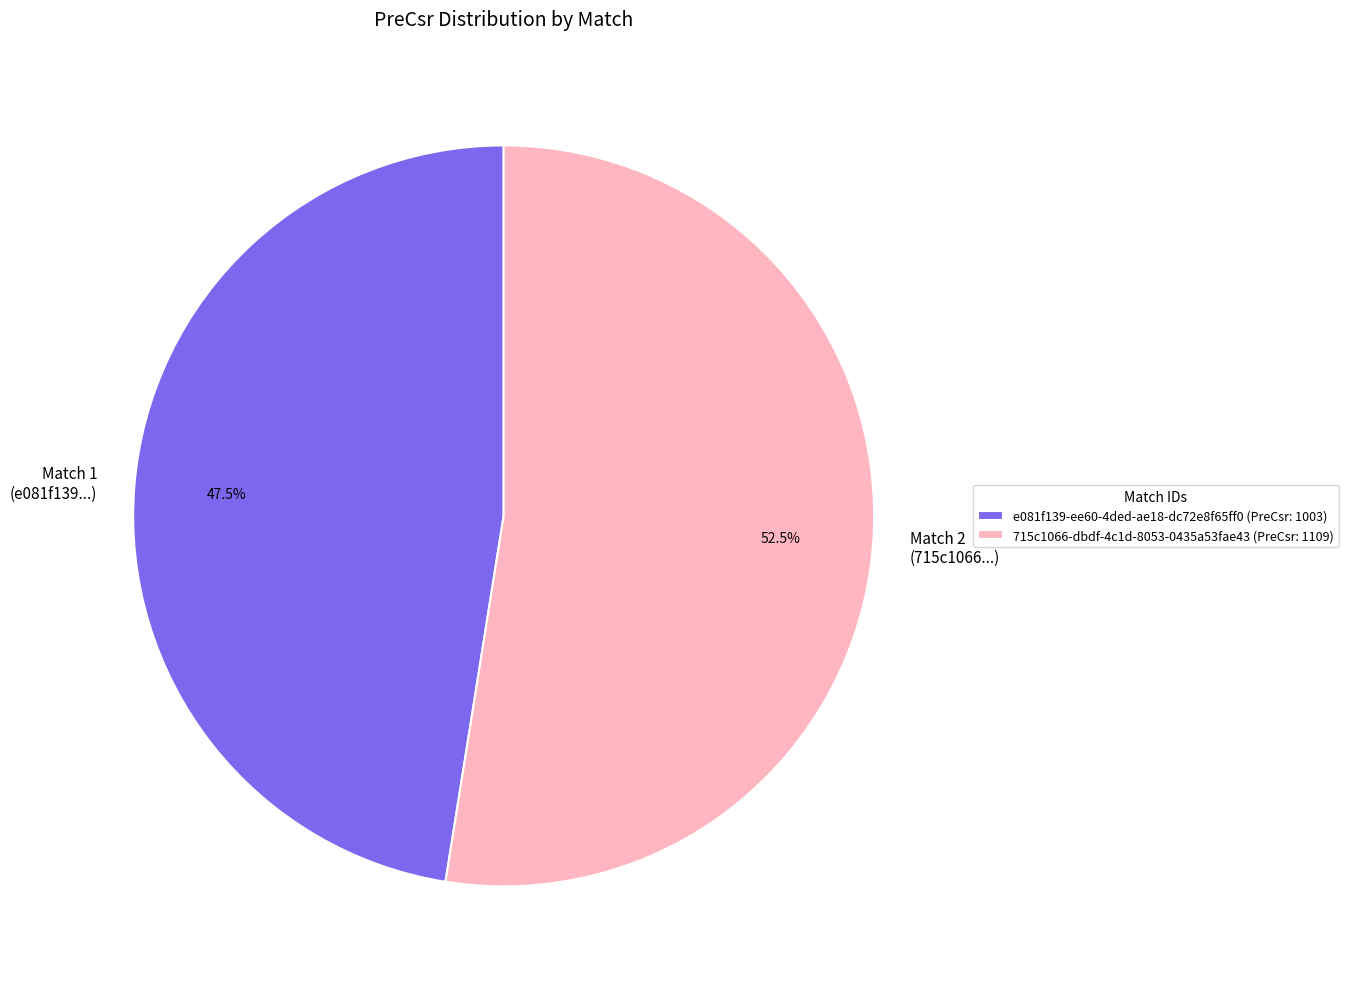

Which category accounts for the majority?

715c1066-dbdf-4c1d-8053-0435a53fae43